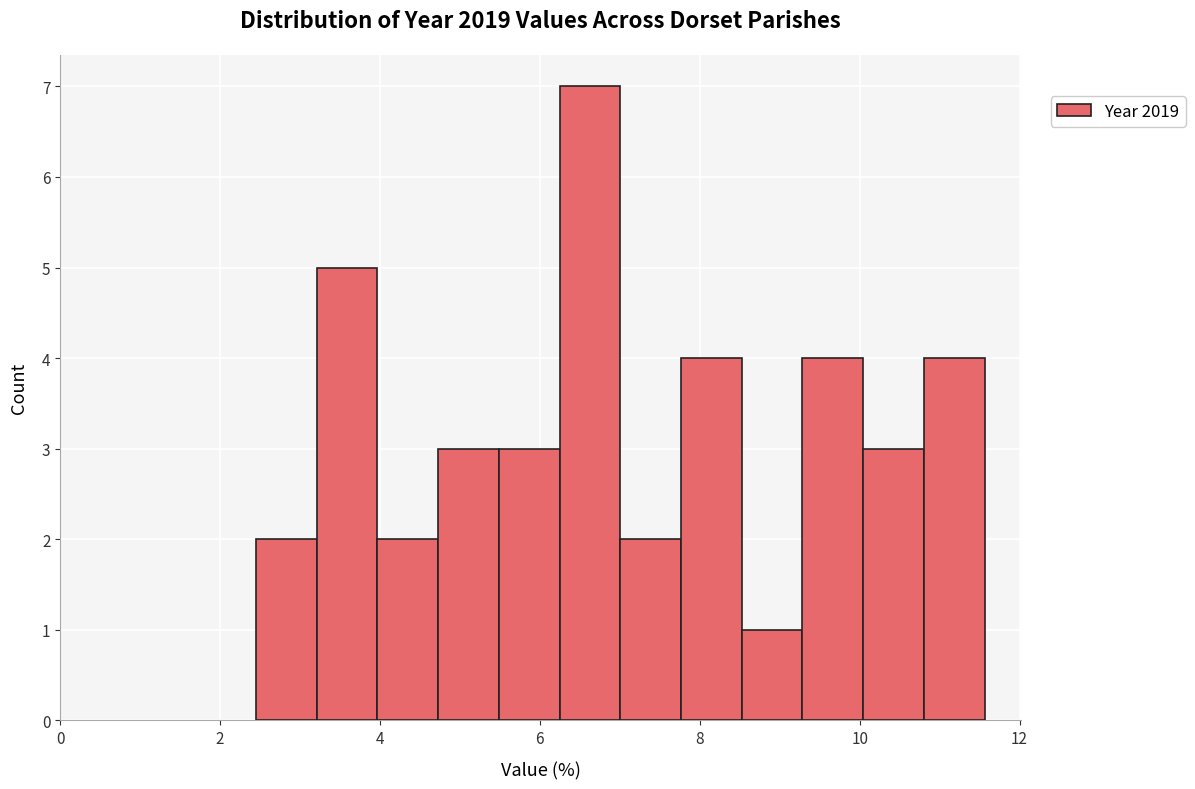

Around what value on the x-axis is the tallest bar? Give the approximate position of its centre, as read against the axis.

6.6